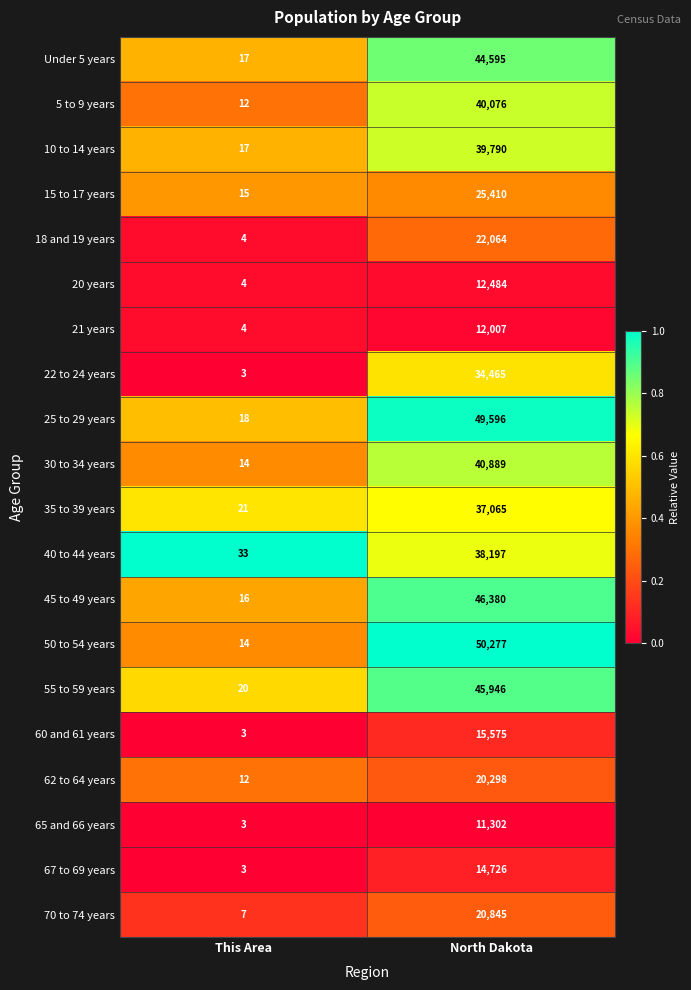

Which series has the largest range (max minus min)?

50 to 54 years